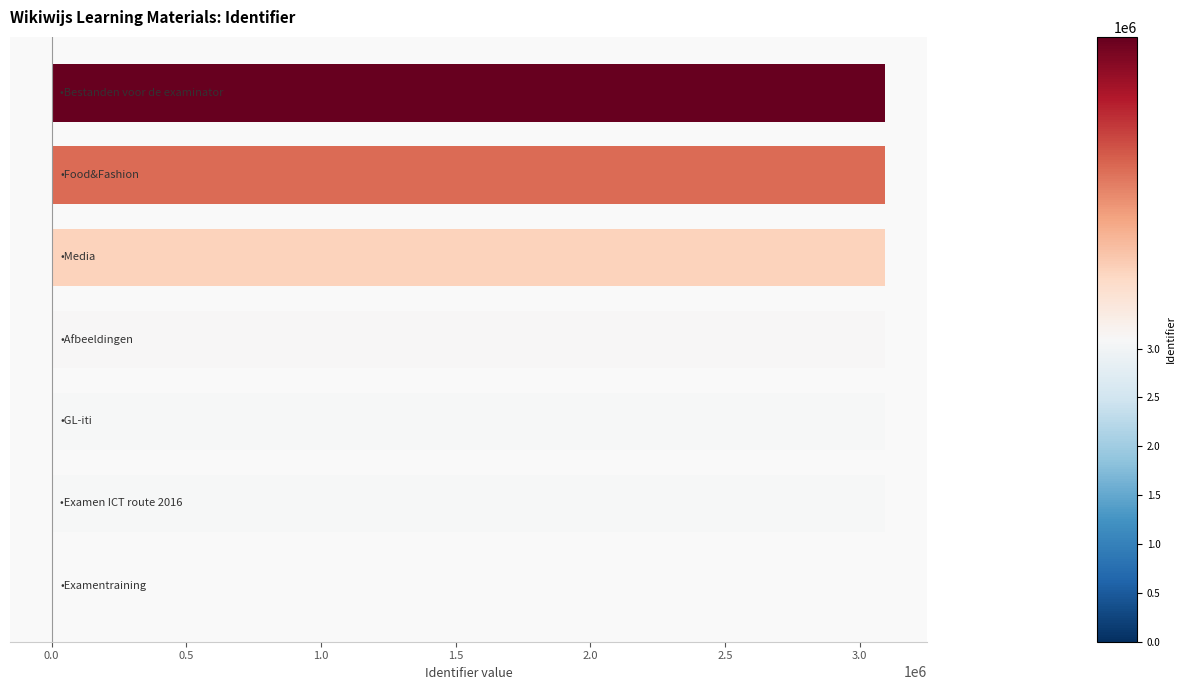

What is the sum of all values?

18570407